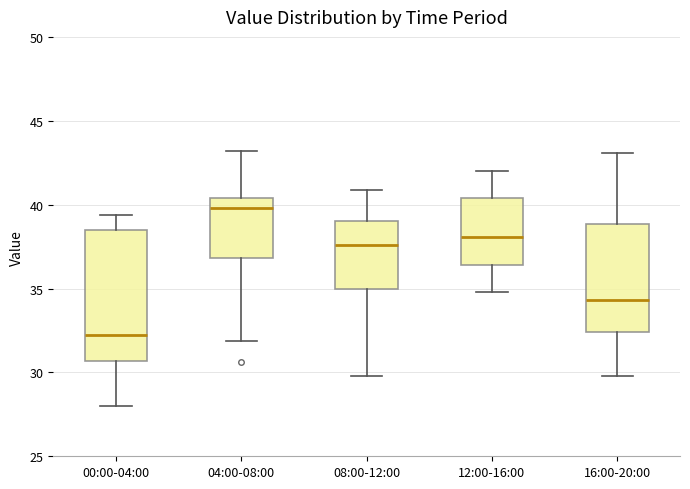

Comparing the boxes themselves (not the whiskers), which one is the tallest?

00:00-04:00